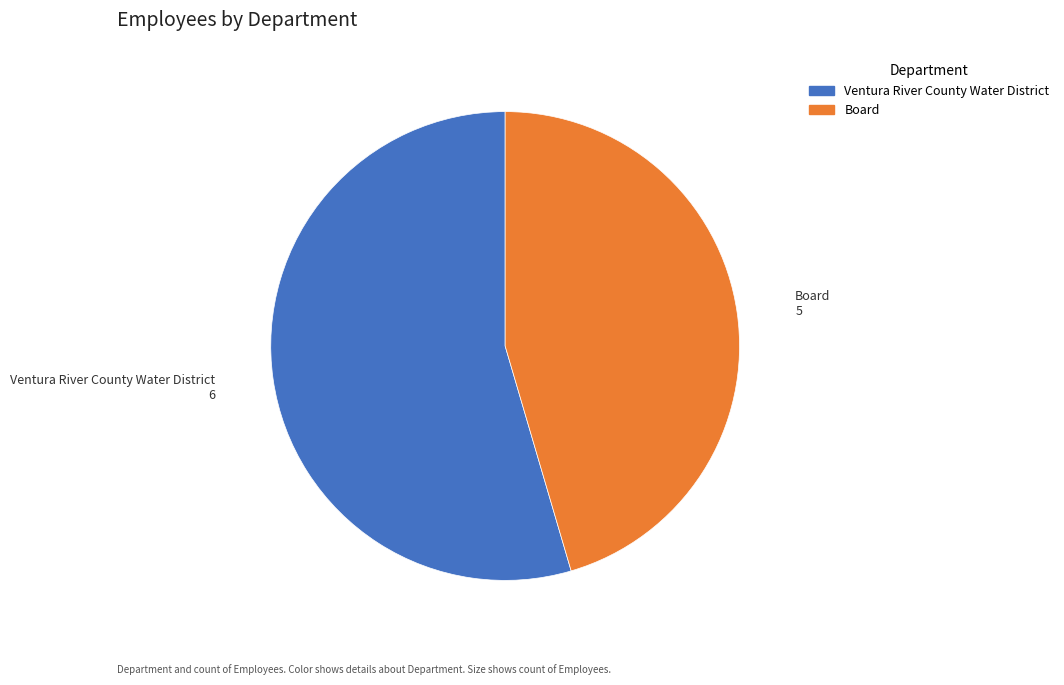

The Board slice represents 45% of the pie. True or false?

True